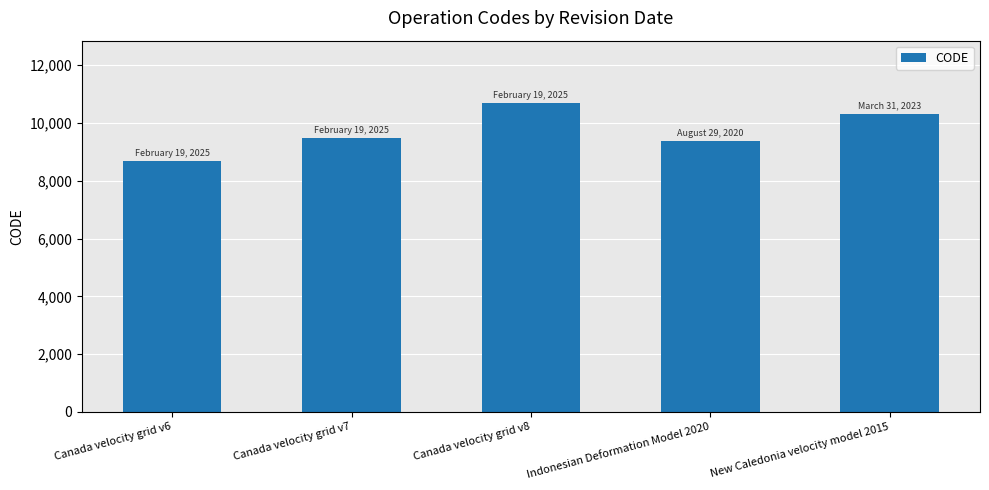

Reading left to right, transcribe all the data shown in this chart.

Canada velocity grid v6=8676	Canada velocity grid v7=9483	Canada velocity grid v8=10707	Indonesian Deformation Model 2020=9375	New Caledonia velocity model 2015=10323